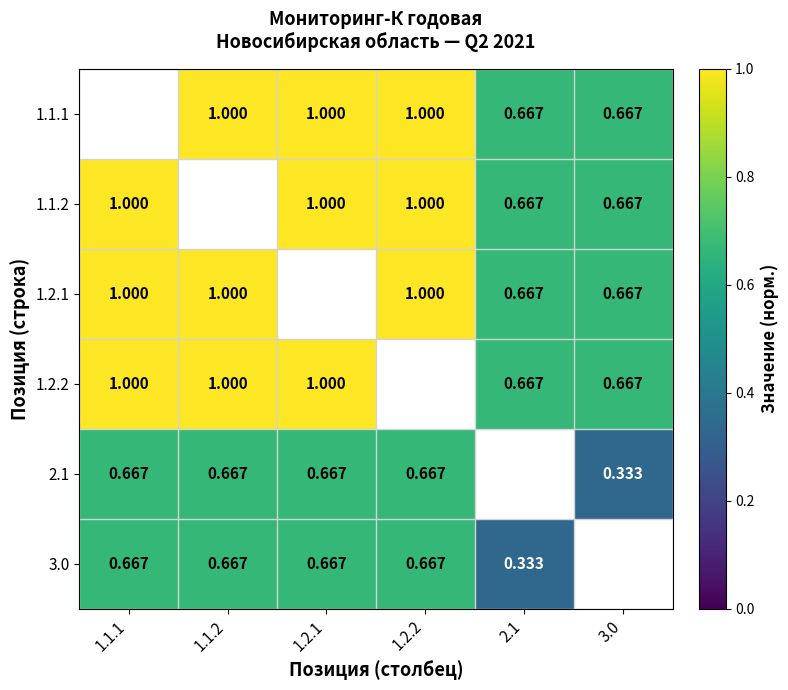

List the series in order of their peak value, lowest first.

2.1, 3.0, 1.1.1, 1.1.2, 1.2.1, 1.2.2